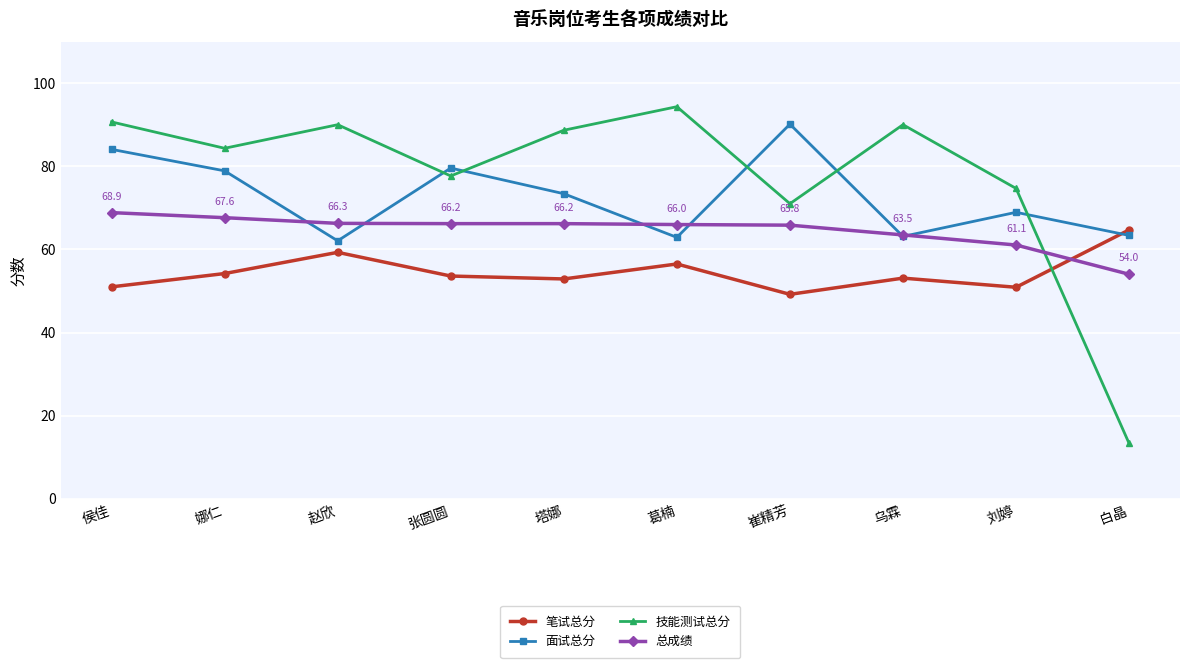

At which category does 面试总分 reach its first local peak?

张圆圆